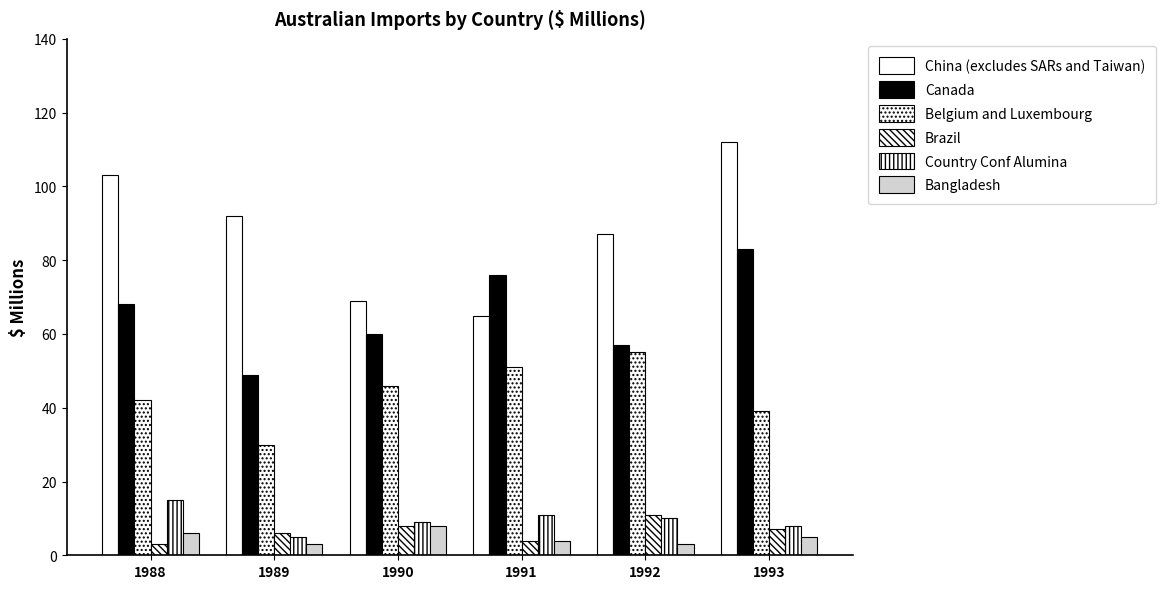

What is the spread (max minus min) of values at 1989?

89